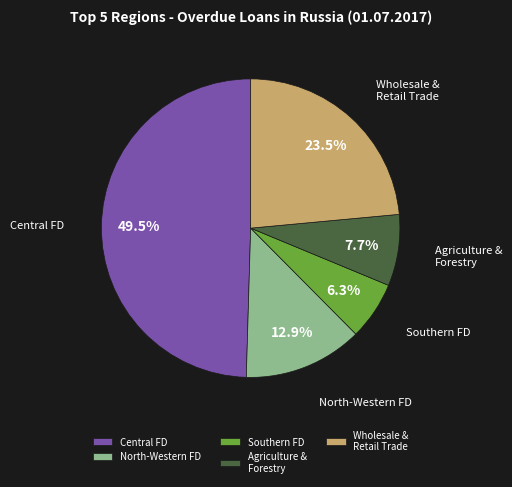

Between Agriculture & Forestry and Central FD, which is larger?

Central FD